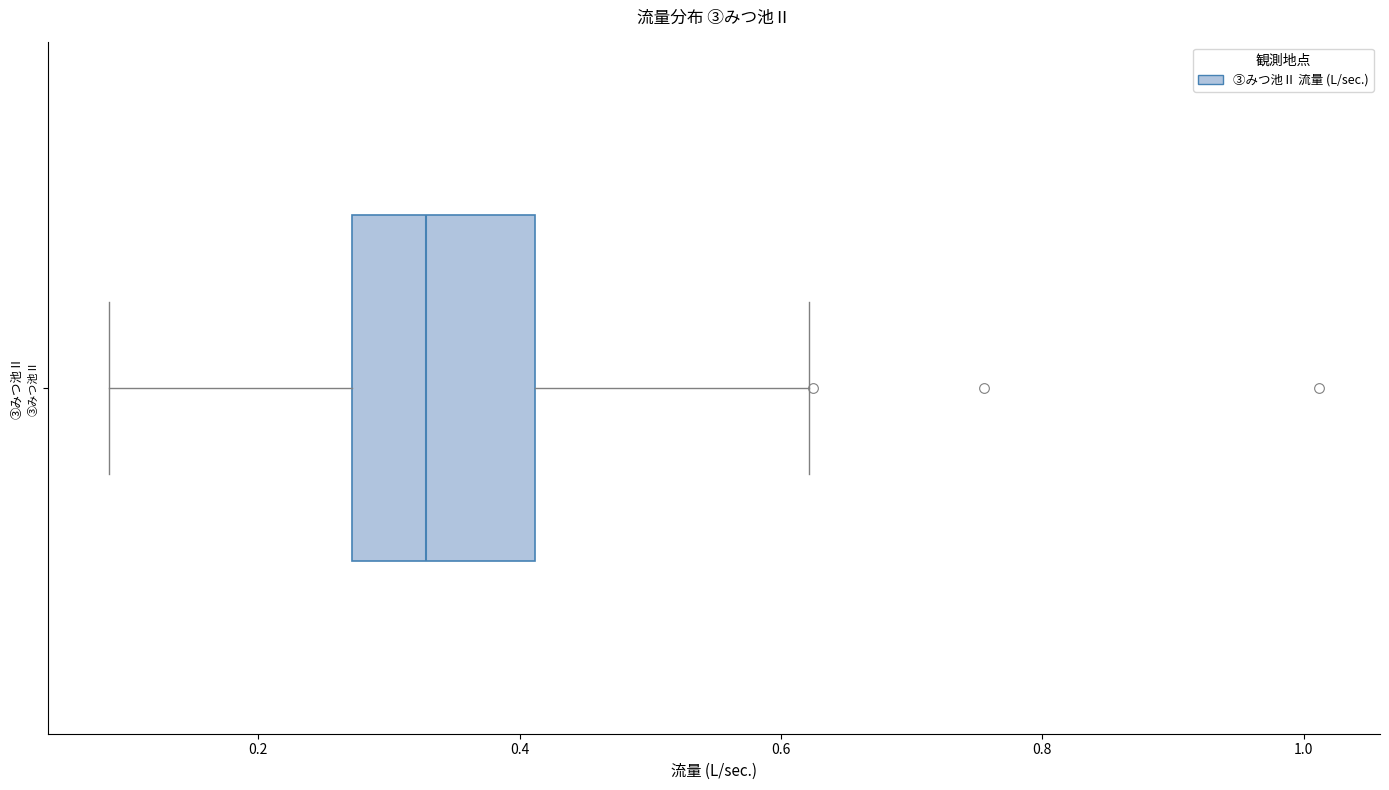

Read this box plot against the x-axis: the position of the median line, the range covered by the box, and the ends of both whiskers. The values are not printed on the chart, so give them approximately, as read against the axis.

median 0.32, box 0.28 to 0.42, whiskers 0.08 to 0.62